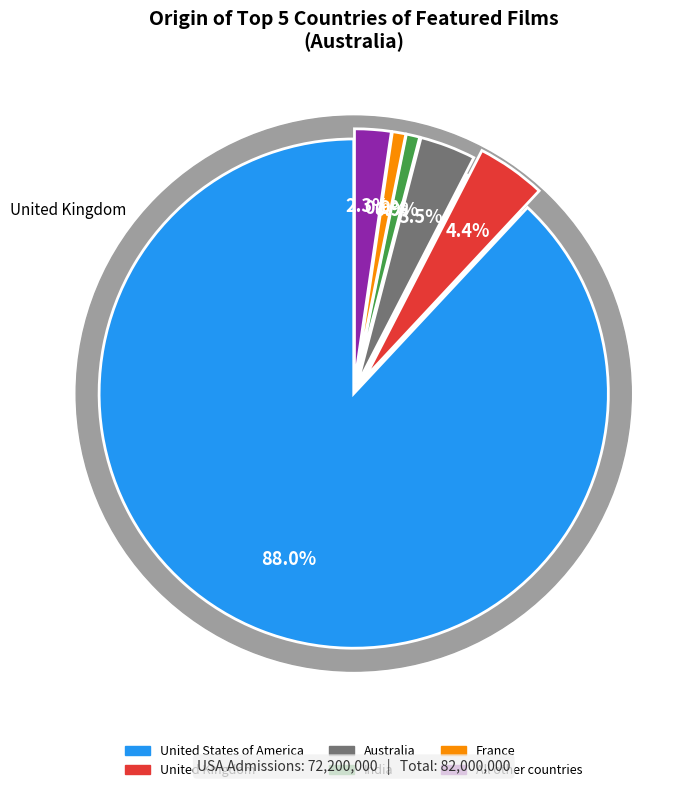

How many slices are in this pie chart?

6